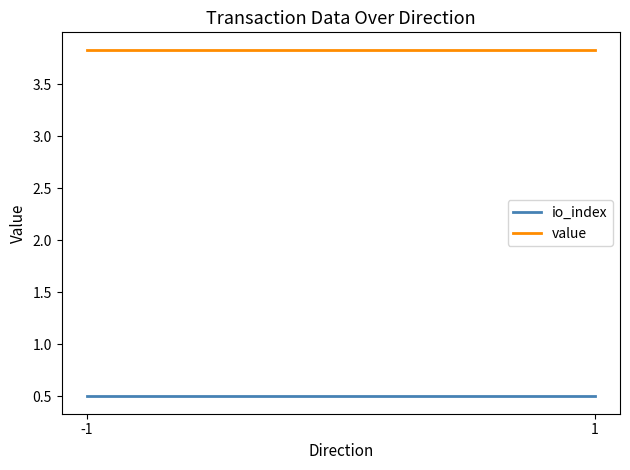

What is the value of the value point at the 1st from the left?

3.8